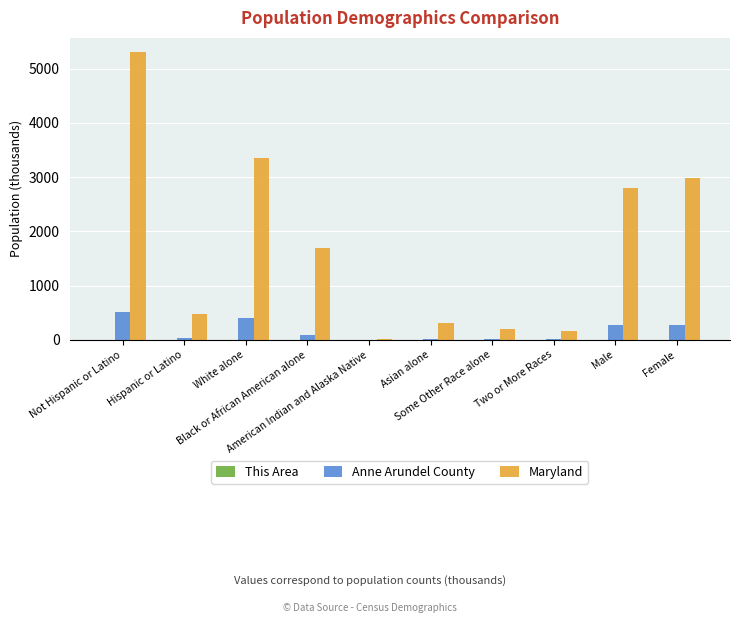

Is the value of Maryland at Two or More Races greater than the value of Anne Arundel County at Some Other Race alone?

Yes